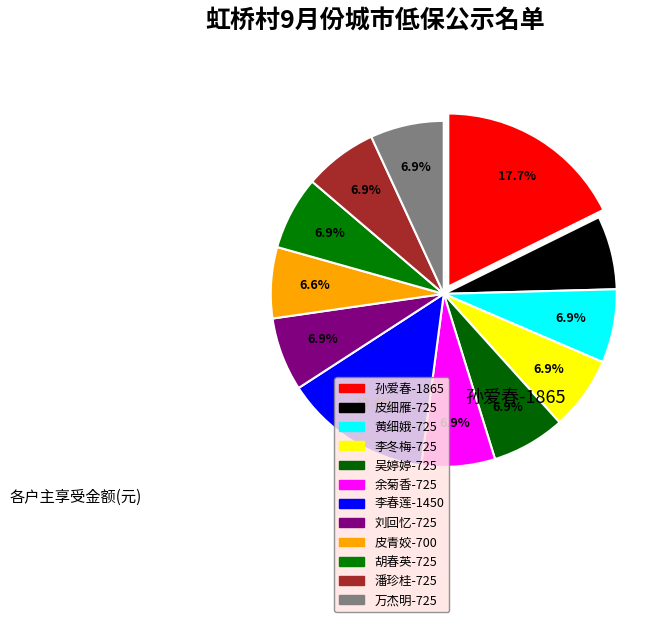

How many segments does this pie chart have?

12